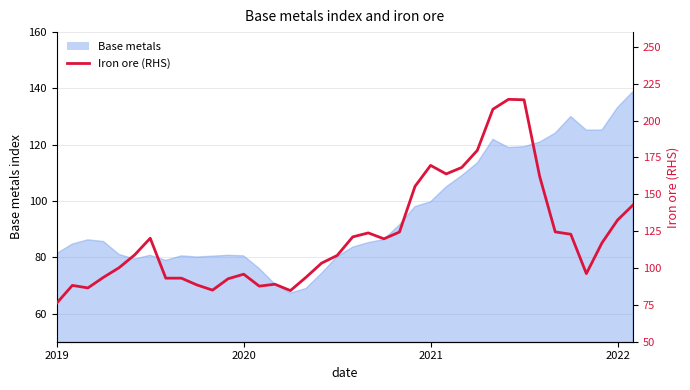

What is the change in value from 11 to 15?

-8.0